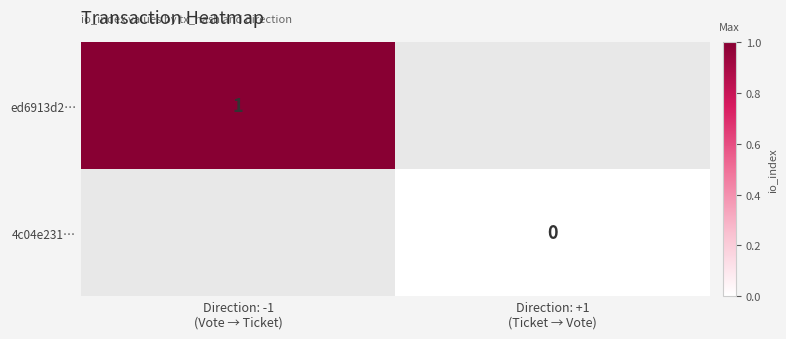

What is the maximum value for ed6913d2…?

1.0